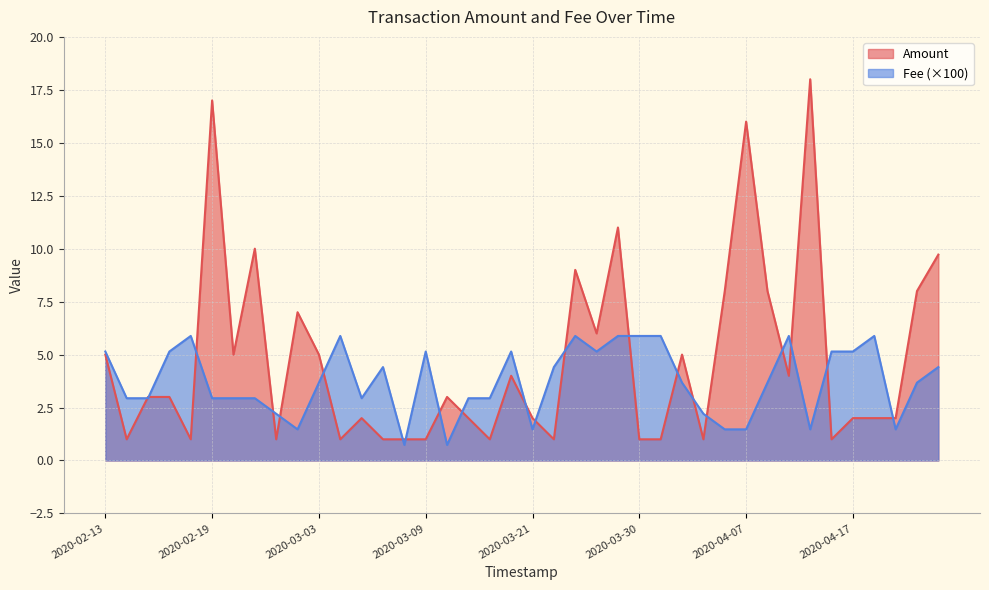

What are all the series names shown in the legend?

Amount, Fee (×100)